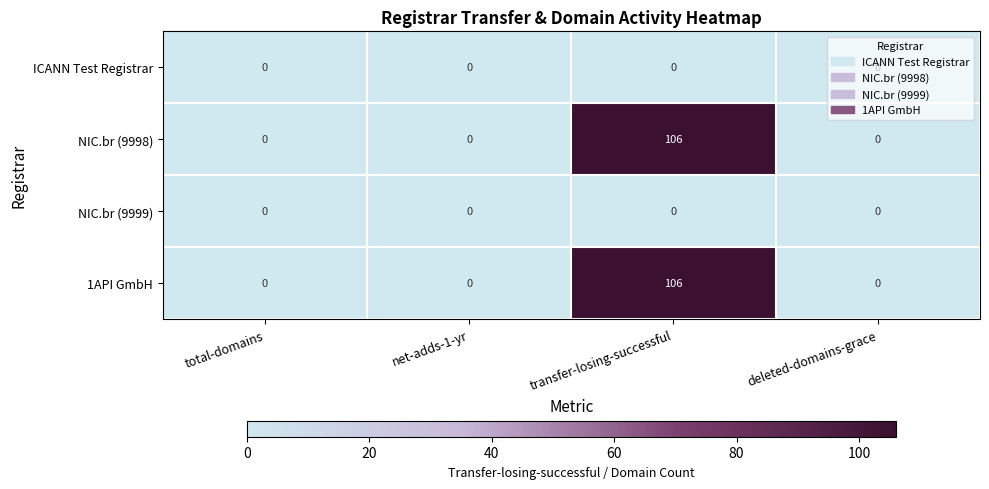

At how many categories does at least one series exceed 95?

1